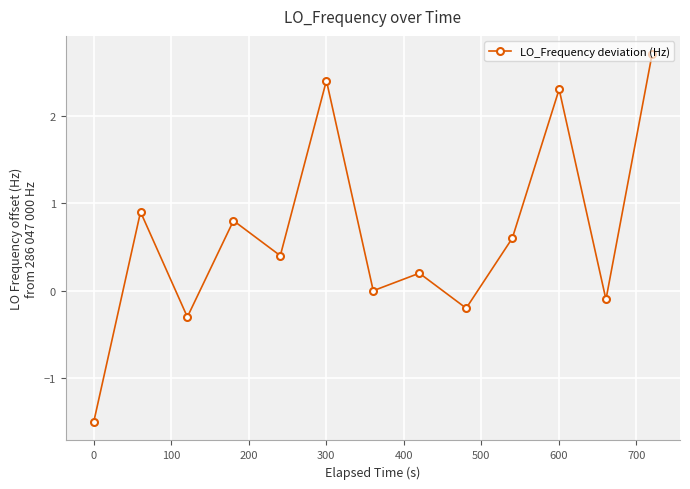

True or false: there are more than 1 points higher than both neighbors.

True